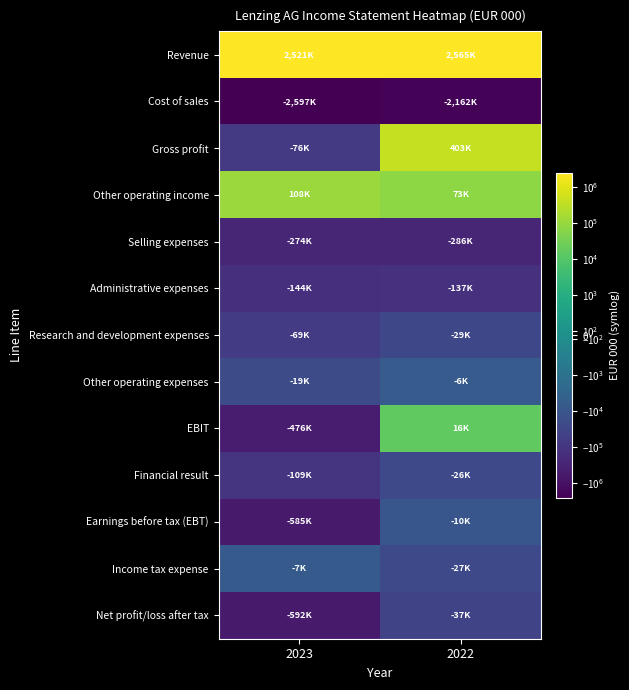

Which has a higher value, 2022 or 2023?

2022